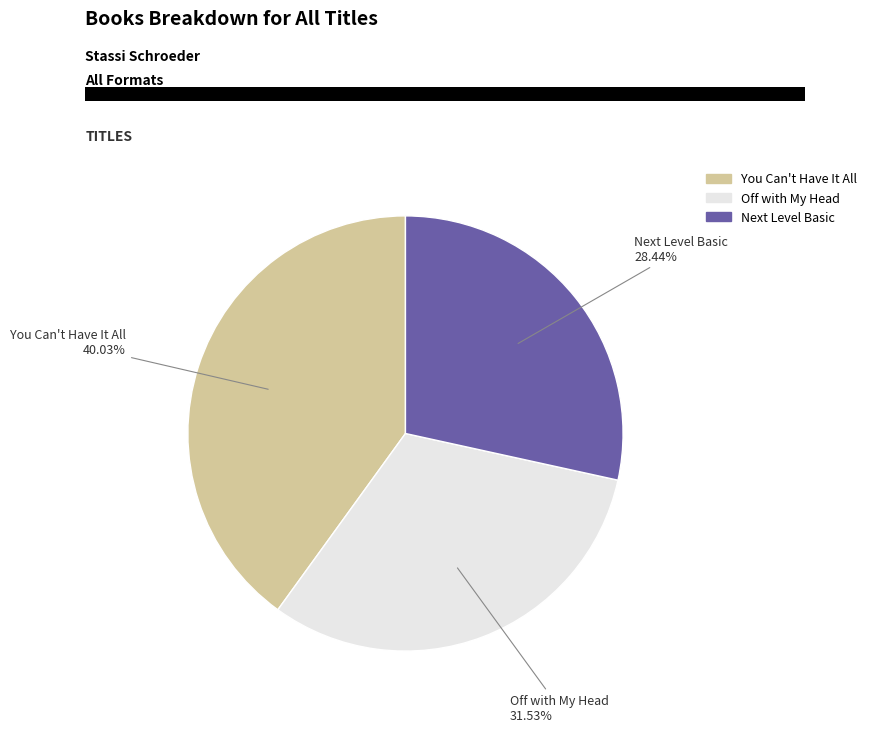

What percentage is the Next Level Basic slice, to the nearest percent?

28%